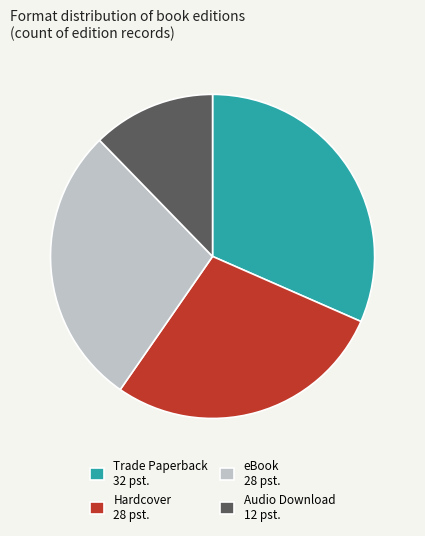

How many segments does this pie chart have?

4